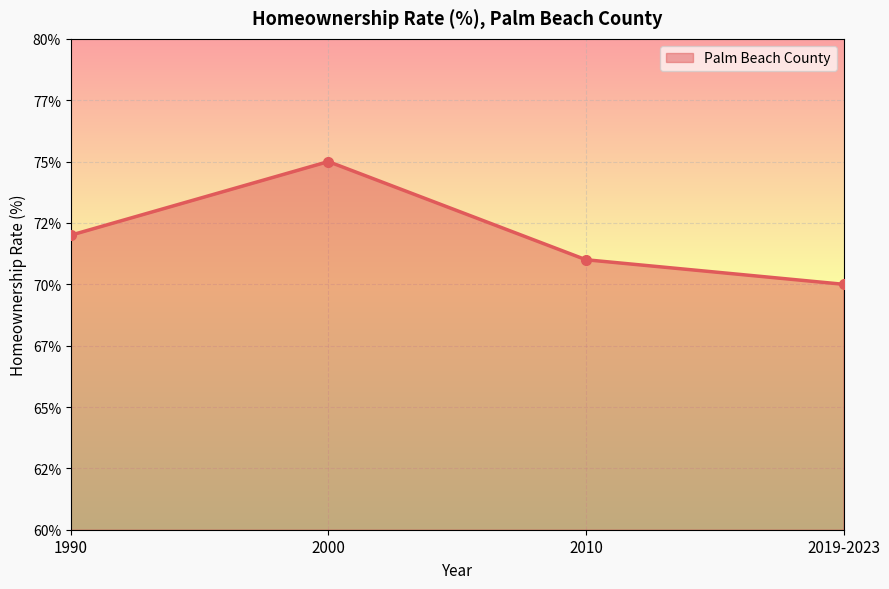

Does the chart have visible grid lines?

Yes